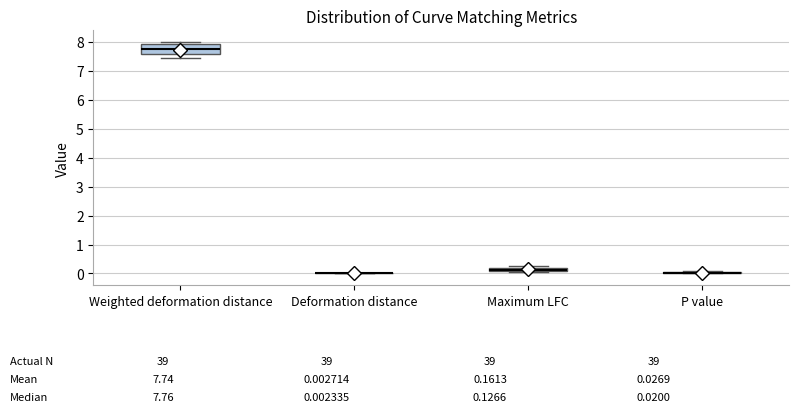

Comparing the boxes themselves (not the whiskers), which one is the tallest?

Weighted deformation distance